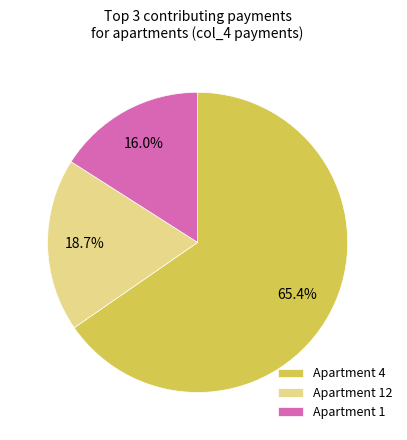

How much of the chart is everything except Apartment 1?

84.0%